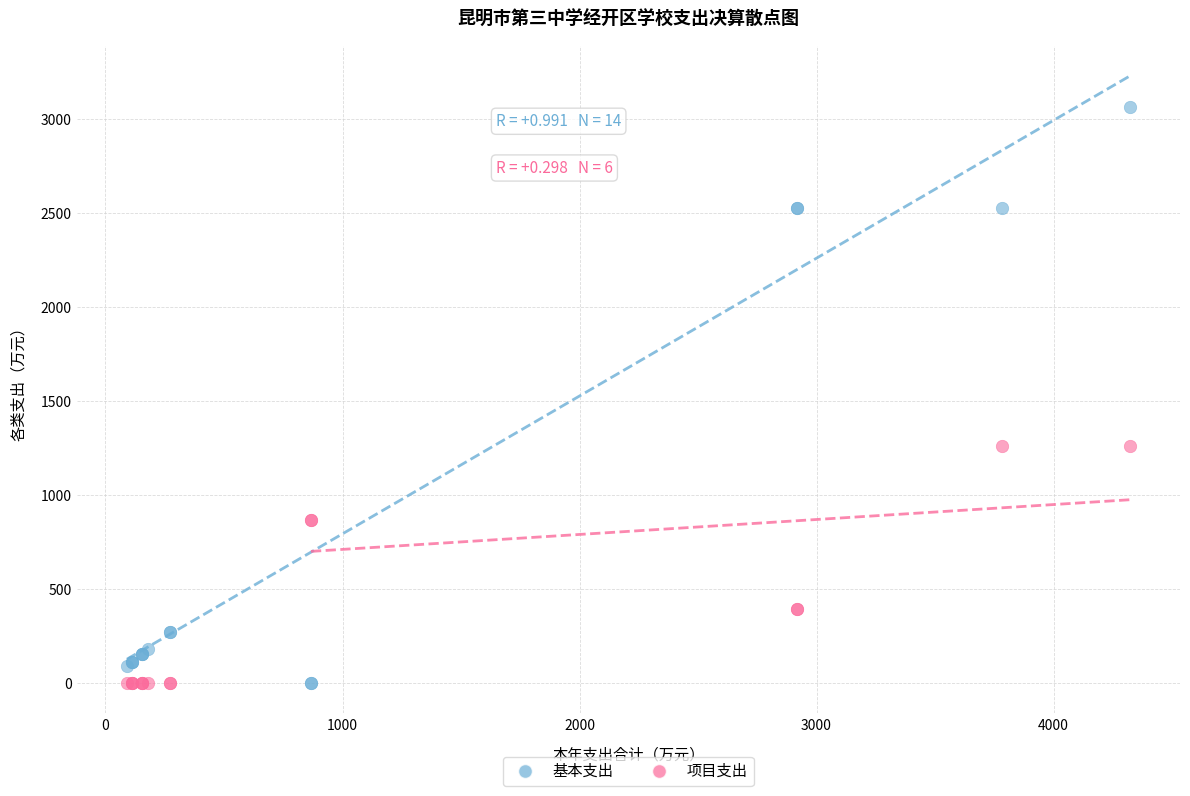

What are all the series names shown in the legend?

基本支出, 项目支出